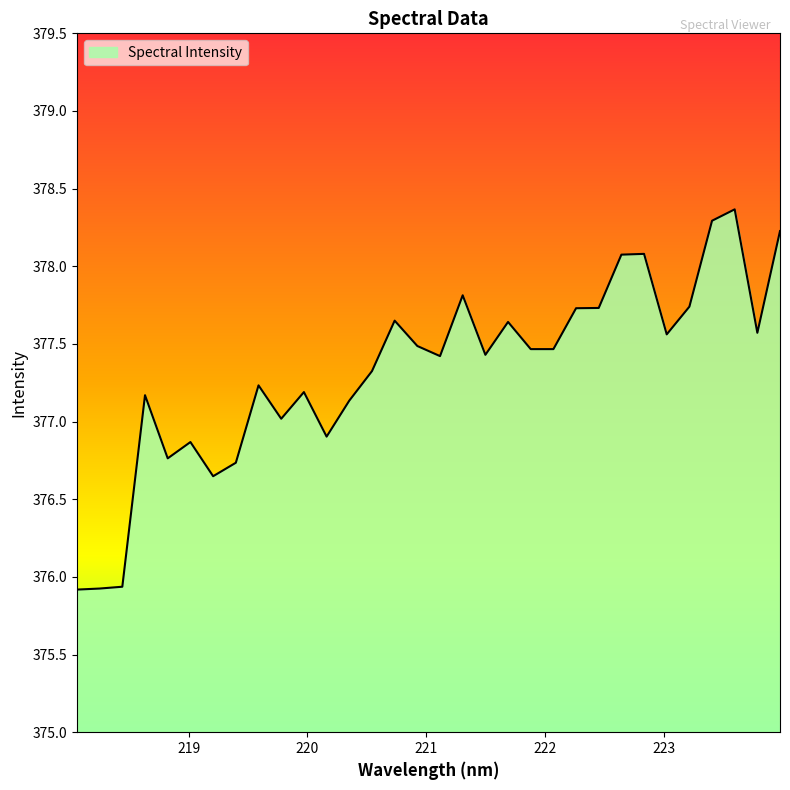

What is the maximum value shown in the chart?

378.4